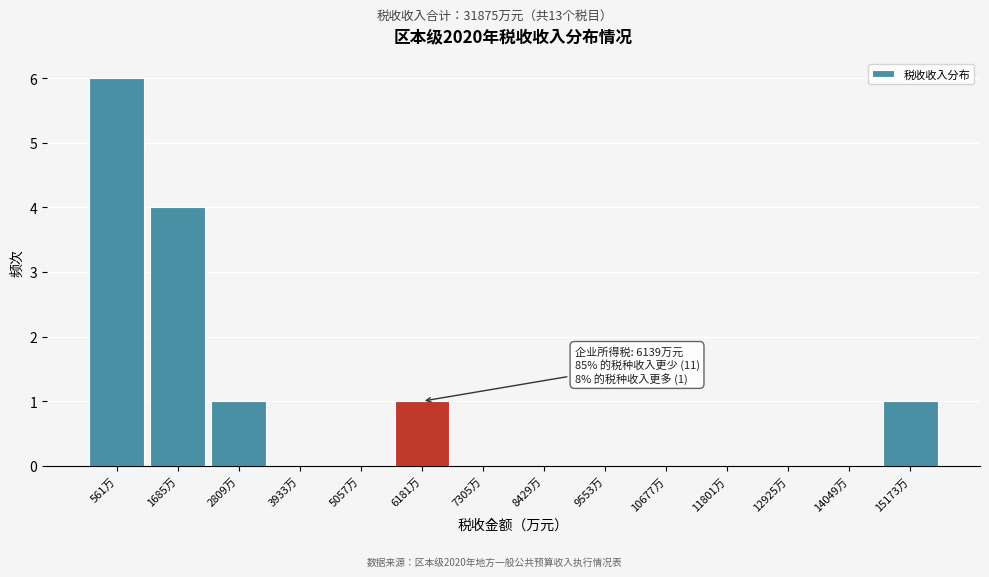

Reading left to right, what are all the values shown in this chart?

561万=6	1685万=4	2809万=1	3933万=0	5057万=0	6181万=1	7305万=0	8429万=0	9553万=0	10677万=0	11801万=0	12925万=0	14049万=0	15173万=1